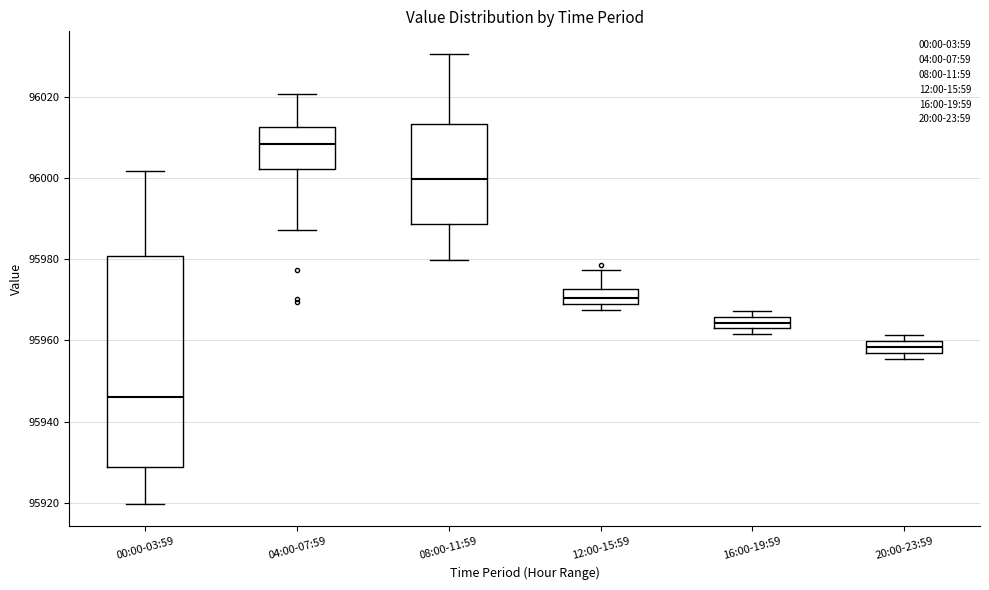

Where does the median line of the box for 20:00-23:59 sit on the y-axis? The values are not printed on the chart, so give them approximately, as read against the axis.

95958